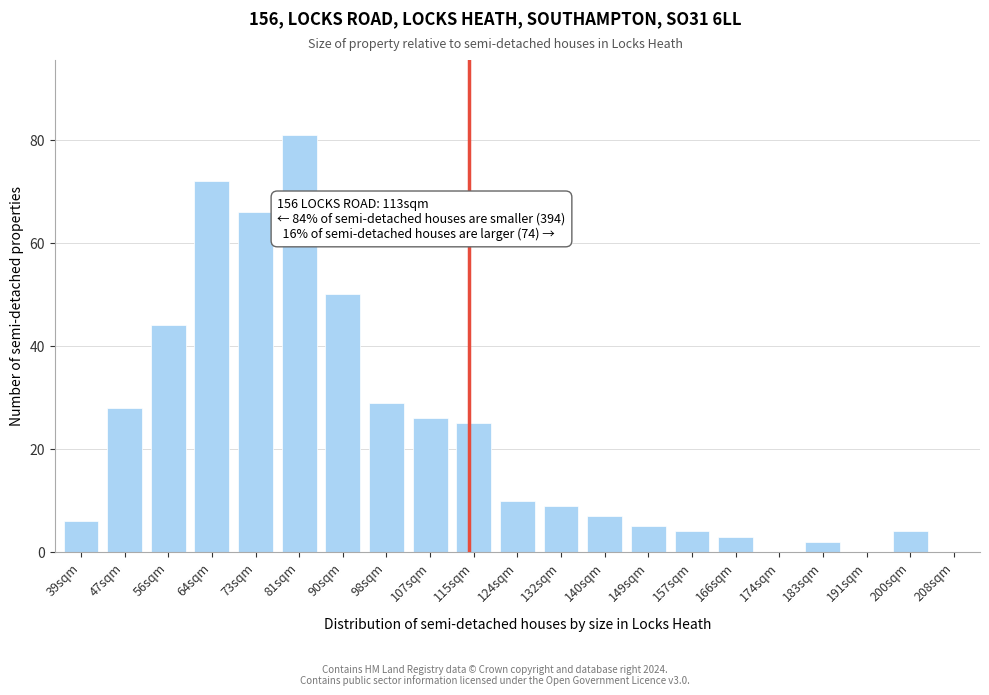

Reading left to right, list all the values displayed in this chart.

39sqm=6	47sqm=28	56sqm=44	64sqm=72	73sqm=66	81sqm=81	90sqm=50	98sqm=29	107sqm=26	115sqm=25	124sqm=10	132sqm=9	140sqm=7	149sqm=5	157sqm=4	166sqm=3	174sqm=0	183sqm=2	191sqm=0	200sqm=4	208sqm=0